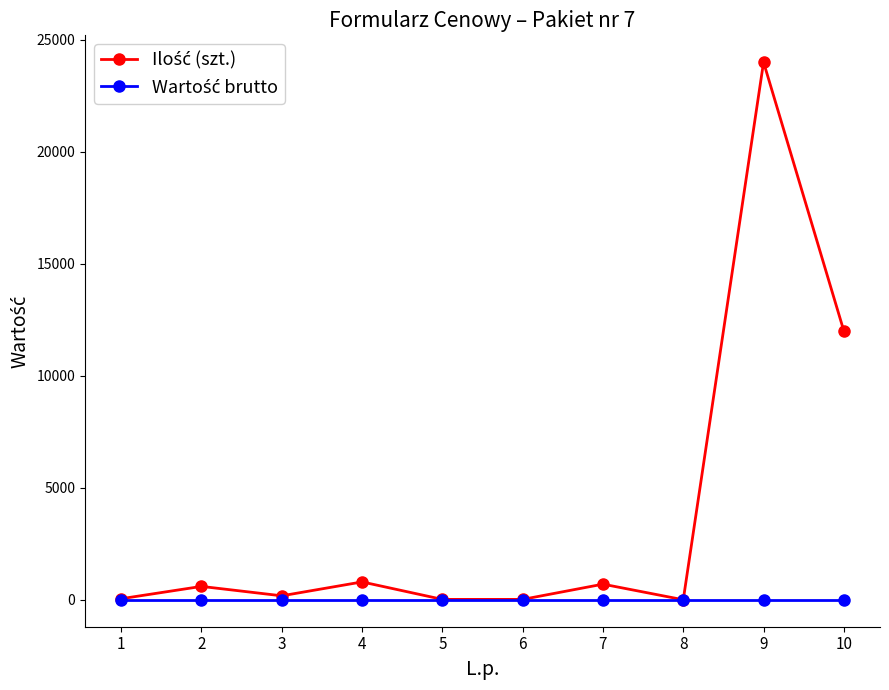

Is this an area chart (filled region under the line)?

No